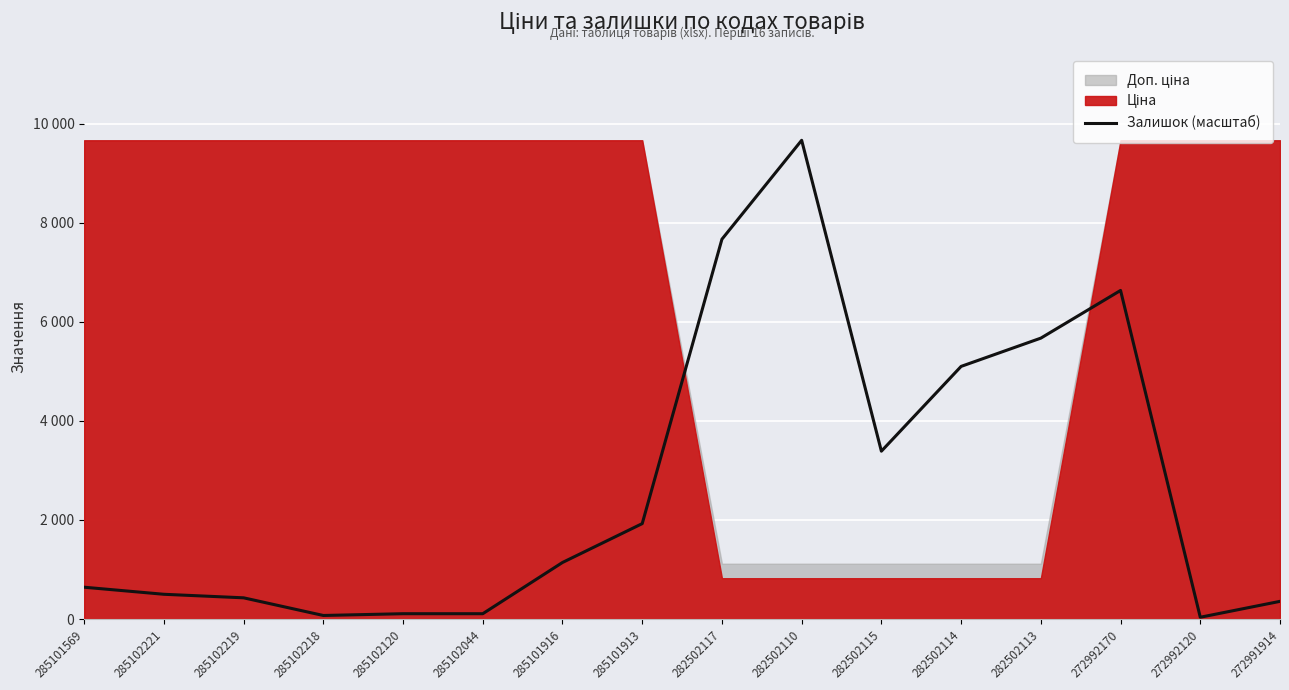

The value at 285102120 is 176.8. True or false?

False